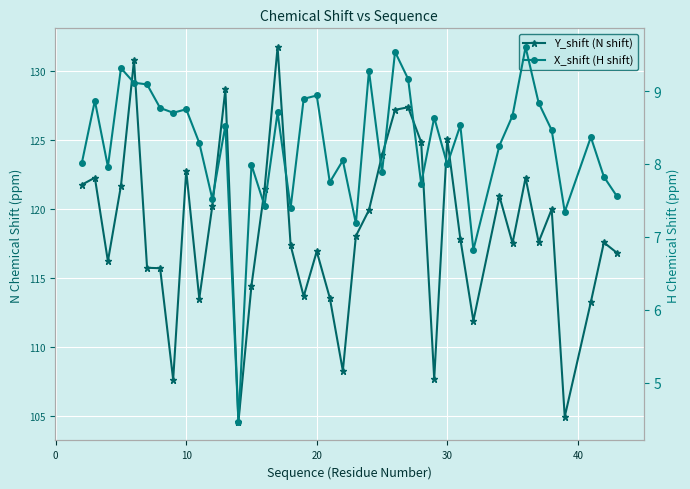

True or false: X_shift (H shift) has more than 0 interior local peaks.

True